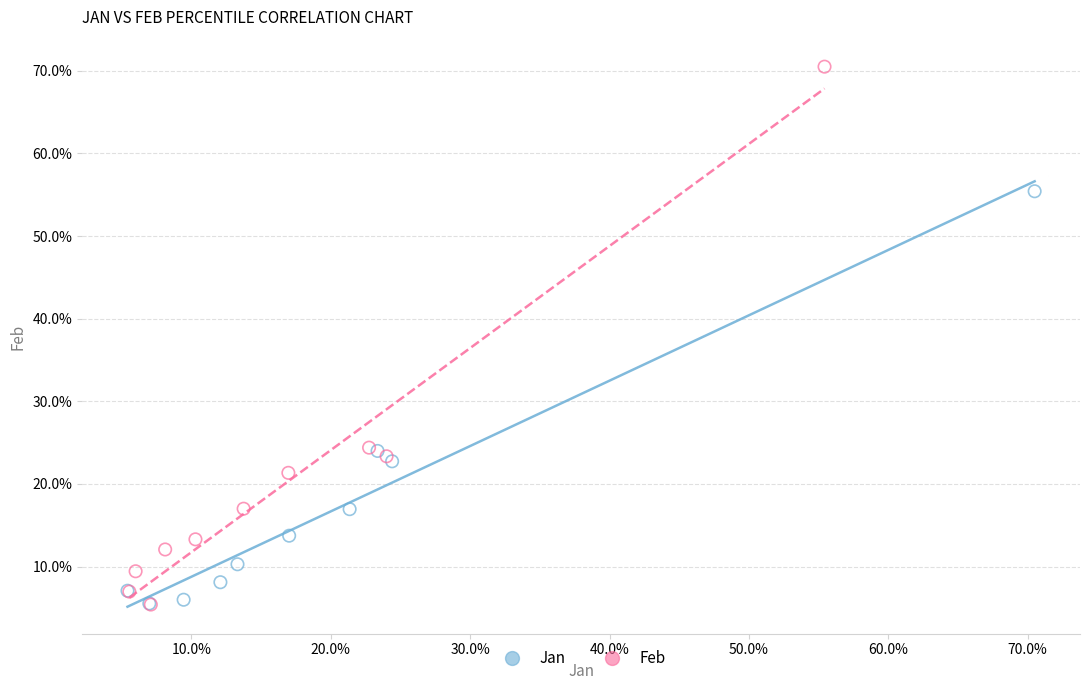

What are all the series names shown in the legend?

Jan, Feb